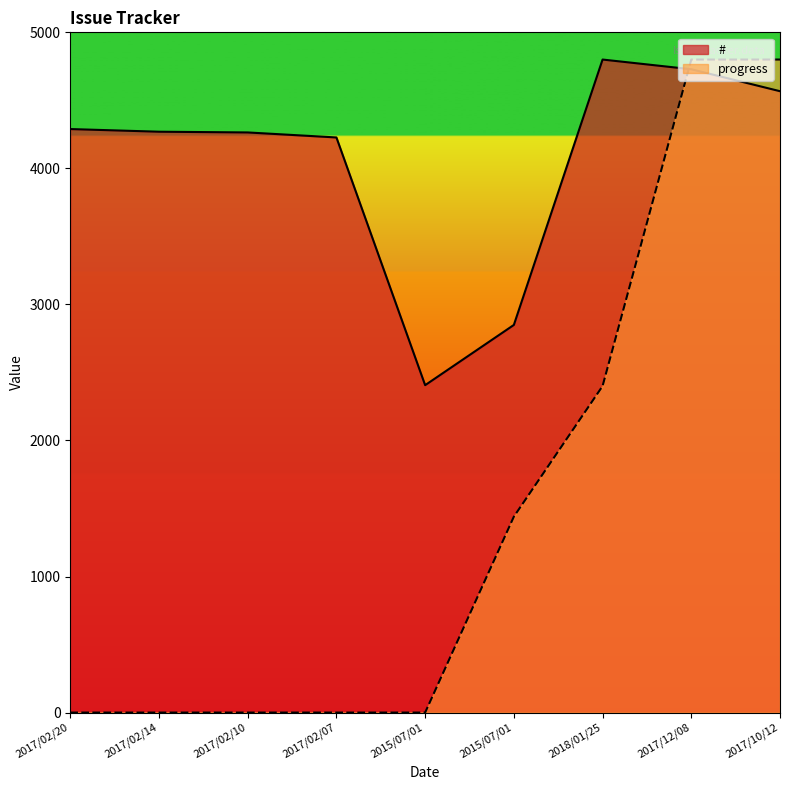

The value of # at 2017/02/10 is 4264.1. True or false?

True